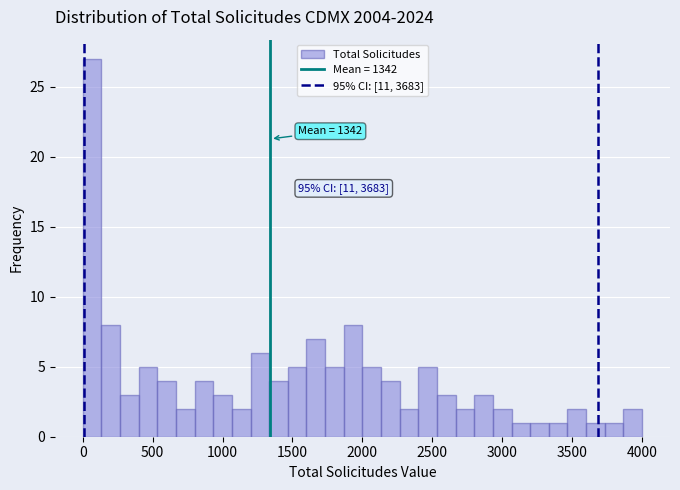

Read against the x-axis, roughly where is the centre of the tallest bar?

50